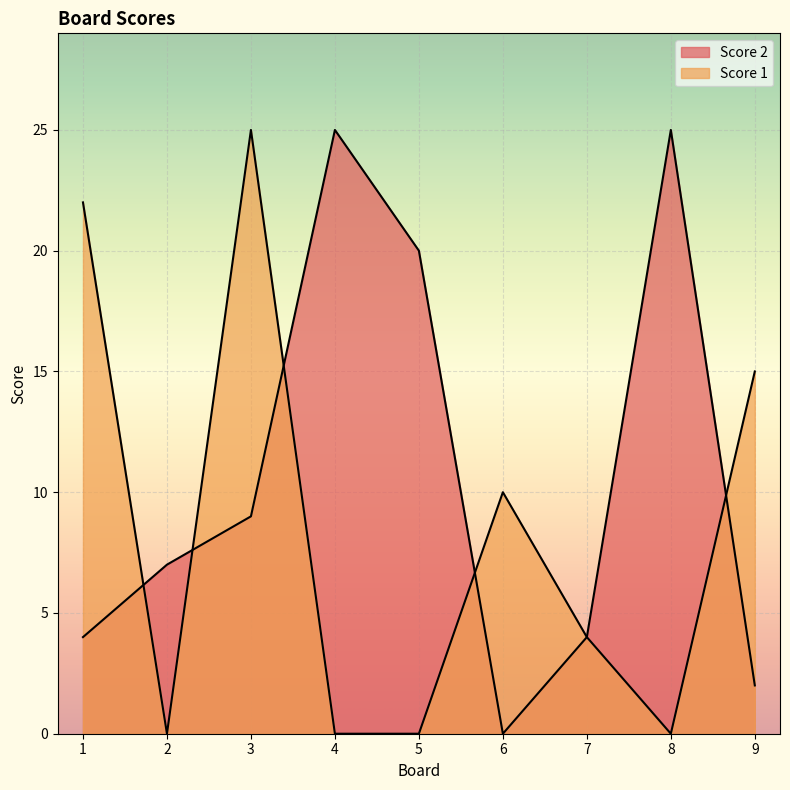

After their last crossing, which series has the higher values: Score 1 or Score 2?

Score 1